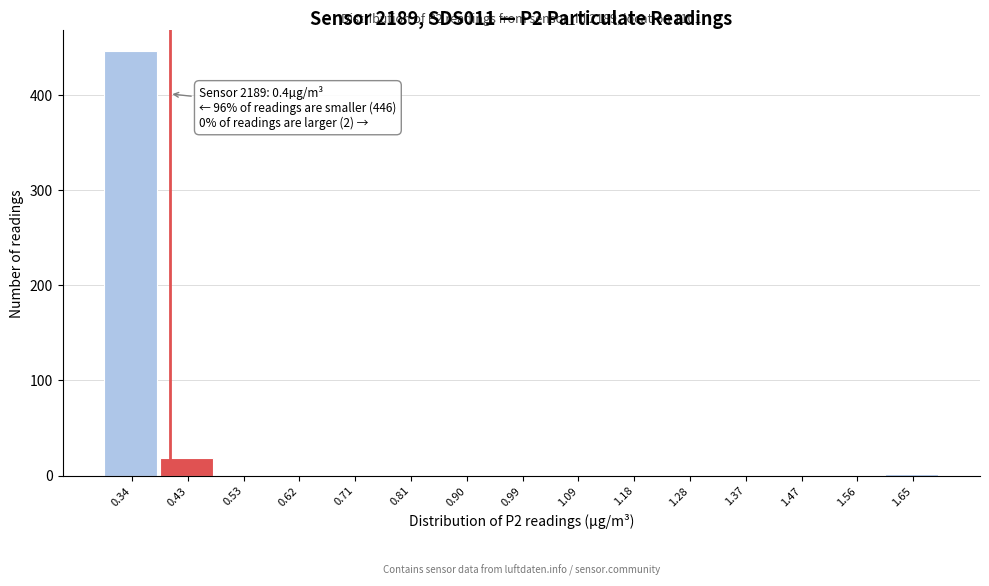

Which range on the x-axis has the tallest bar?

0.290 to 0.384